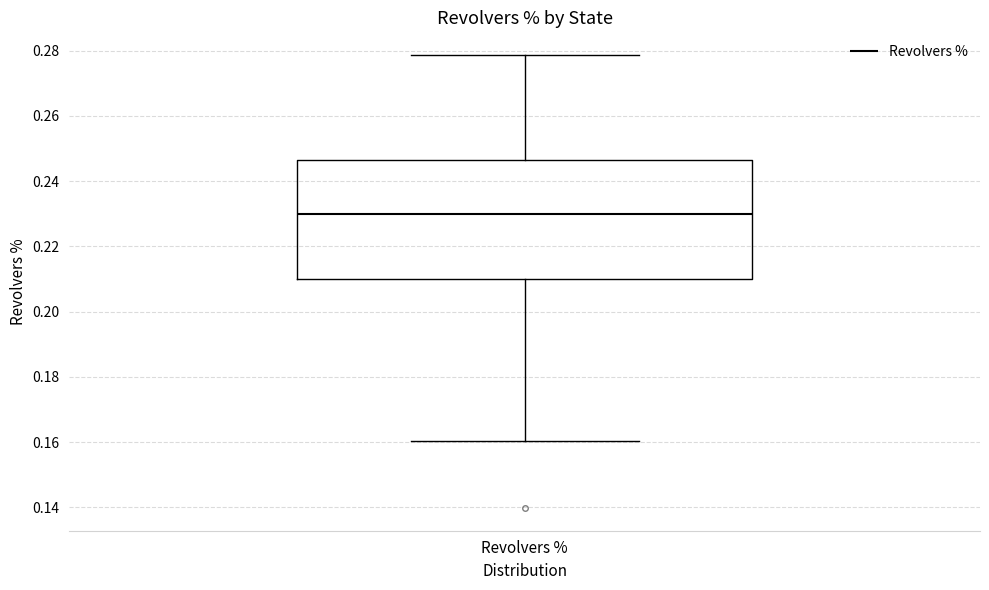

Where does the lower whisker of the box for Revolvers % end on the y-axis? The values are not printed on the chart, so give them approximately, as read against the axis.

0.160